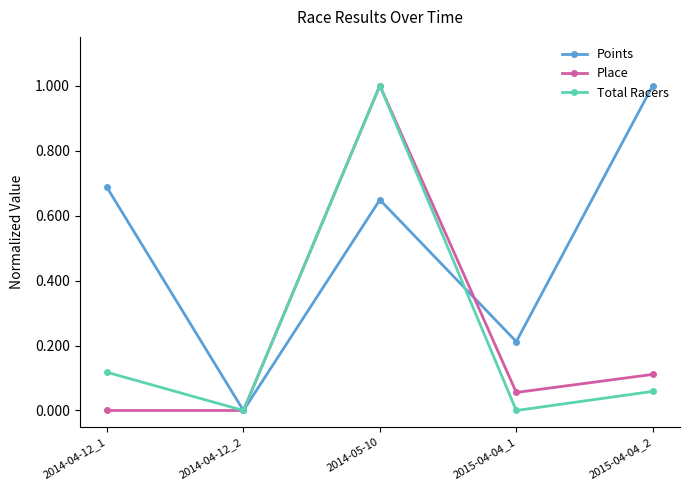

Between 2014-04-12_1 and 2015-04-04_1, which series saw the biggest shift?

Points